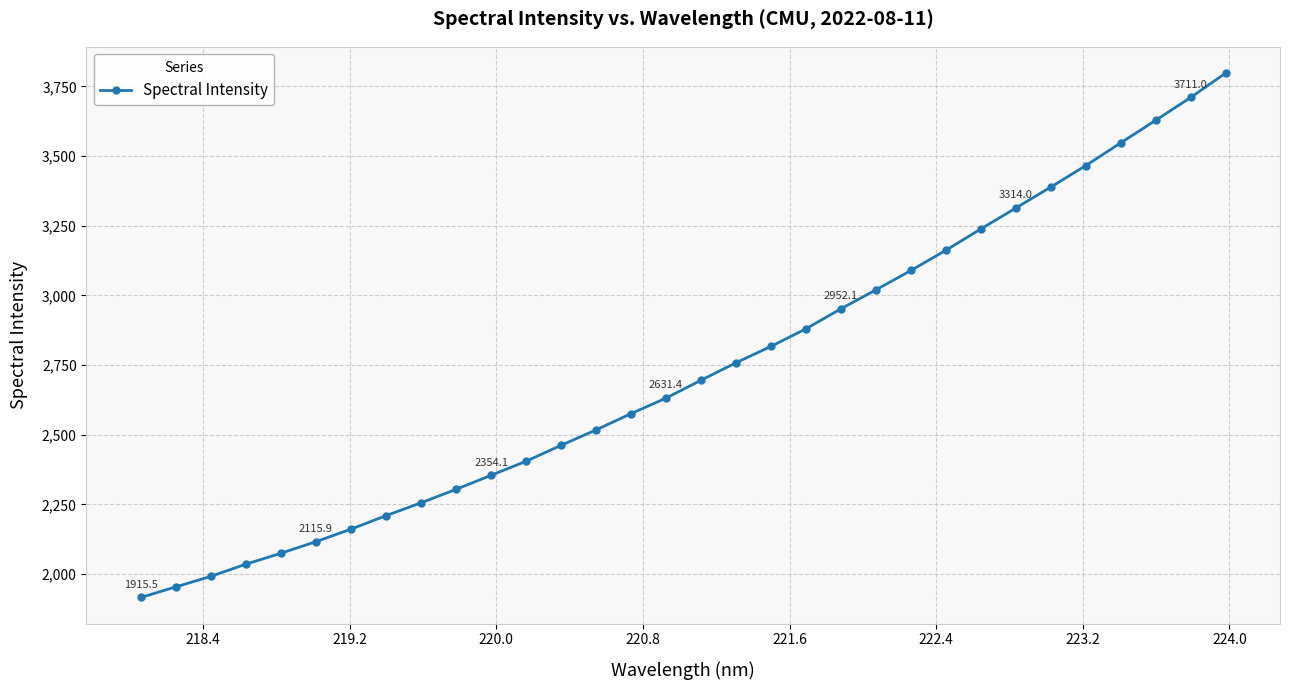

What is the value of the 12th point from the left?

2404.7